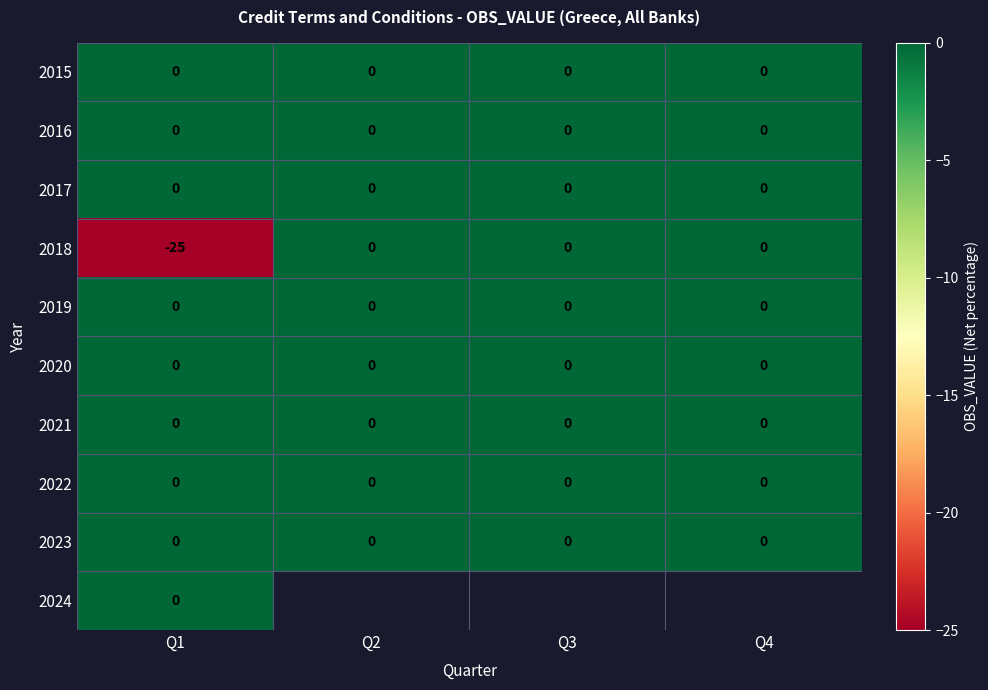

True or false: 2019 has a value of 0 at Q1.

True